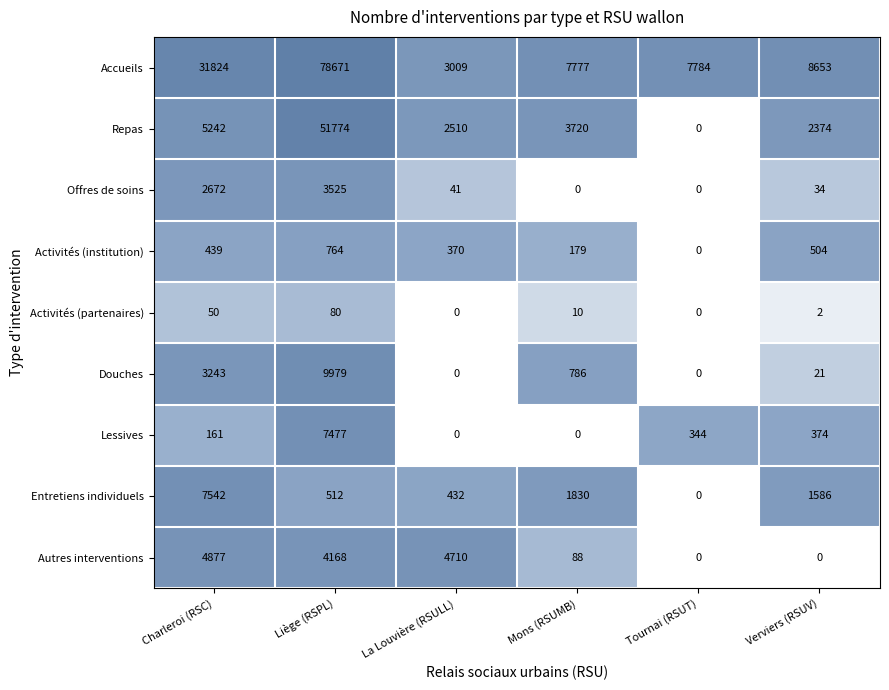

Which series has the largest total across all categories?

Accueils